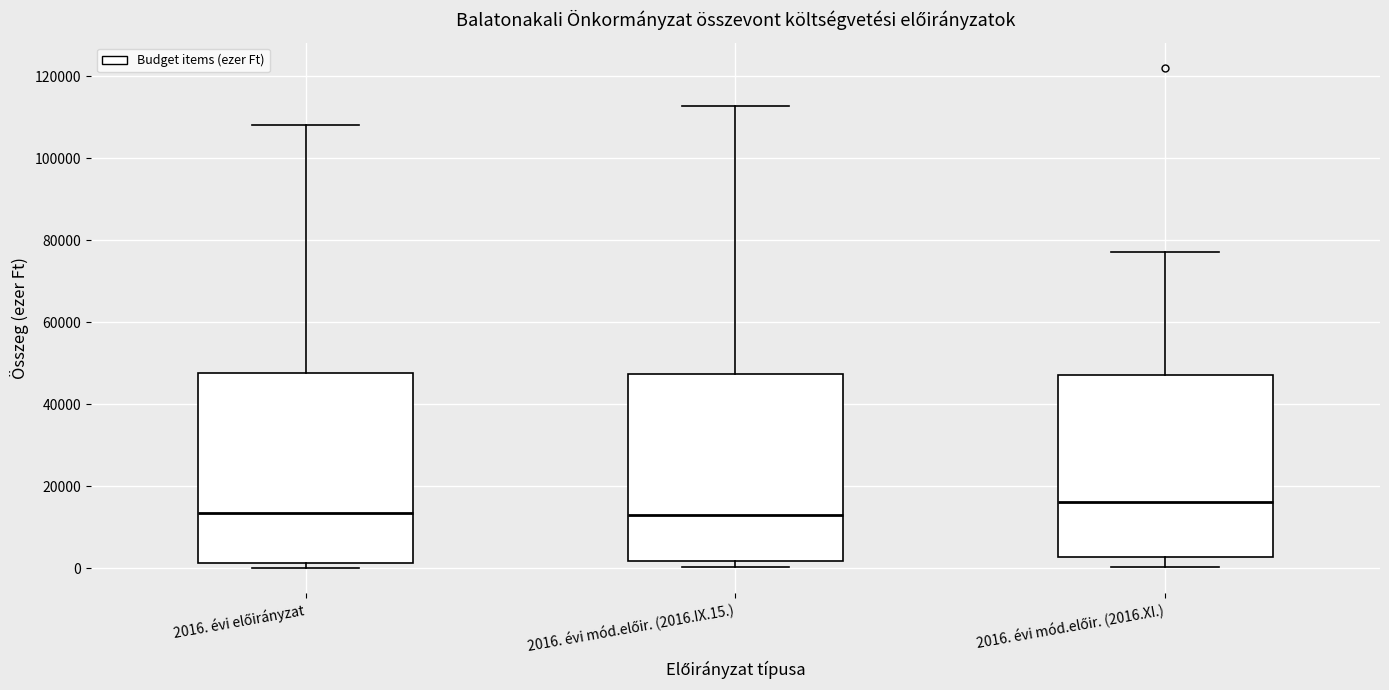

Which box's median line is the highest?

2016. évi mód.előir. (2016.XI.)